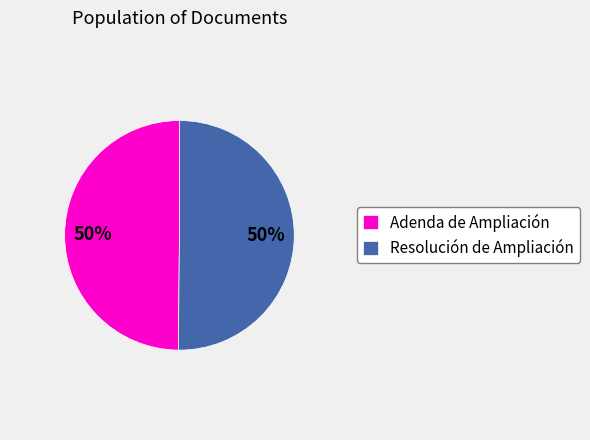

To the nearest percent, what portion does Adenda de Ampliación represent?

50%